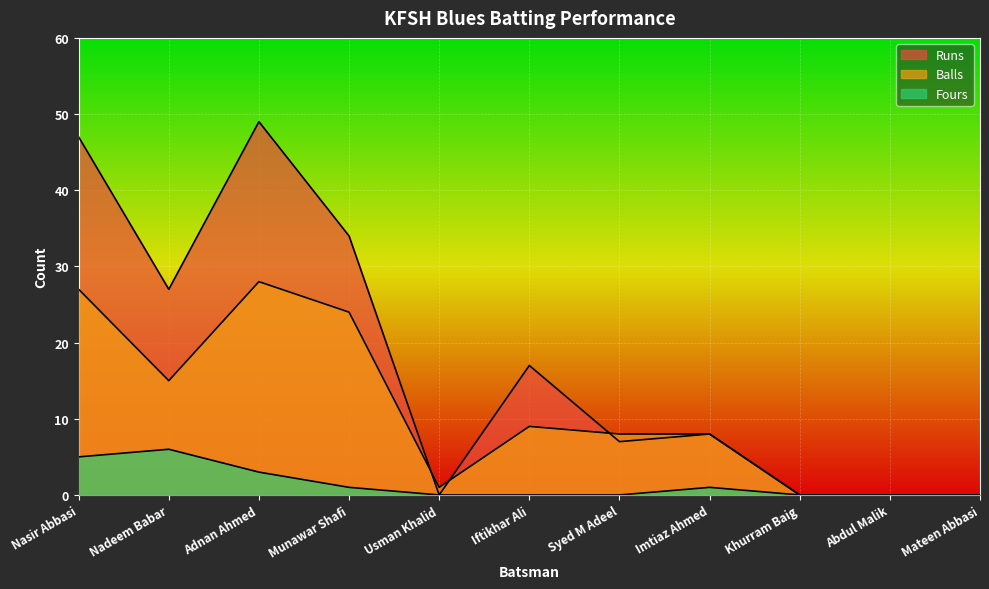

Reading right to left, transcribe all the data shown in this chart.

Runs: Mateen Abbasi=0	Abdul Malik=0	Khurram Baig=0	Imtiaz Ahmed=8	Syed M Adeel=7	Iftikhar Ali=17	Usman Khalid=0	Munawar Shafi=34	Adnan Ahmed=49	Nadeem Babar=27	Nasir Abbasi=47
Balls: Mateen Abbasi=0	Abdul Malik=0	Khurram Baig=0	Imtiaz Ahmed=8	Syed M Adeel=8	Iftikhar Ali=9	Usman Khalid=1	Munawar Shafi=24	Adnan Ahmed=28	Nadeem Babar=15	Nasir Abbasi=27
Fours: Mateen Abbasi=0	Abdul Malik=0	Khurram Baig=0	Imtiaz Ahmed=1	Syed M Adeel=0	Iftikhar Ali=0	Usman Khalid=0	Munawar Shafi=1	Adnan Ahmed=3	Nadeem Babar=6	Nasir Abbasi=5